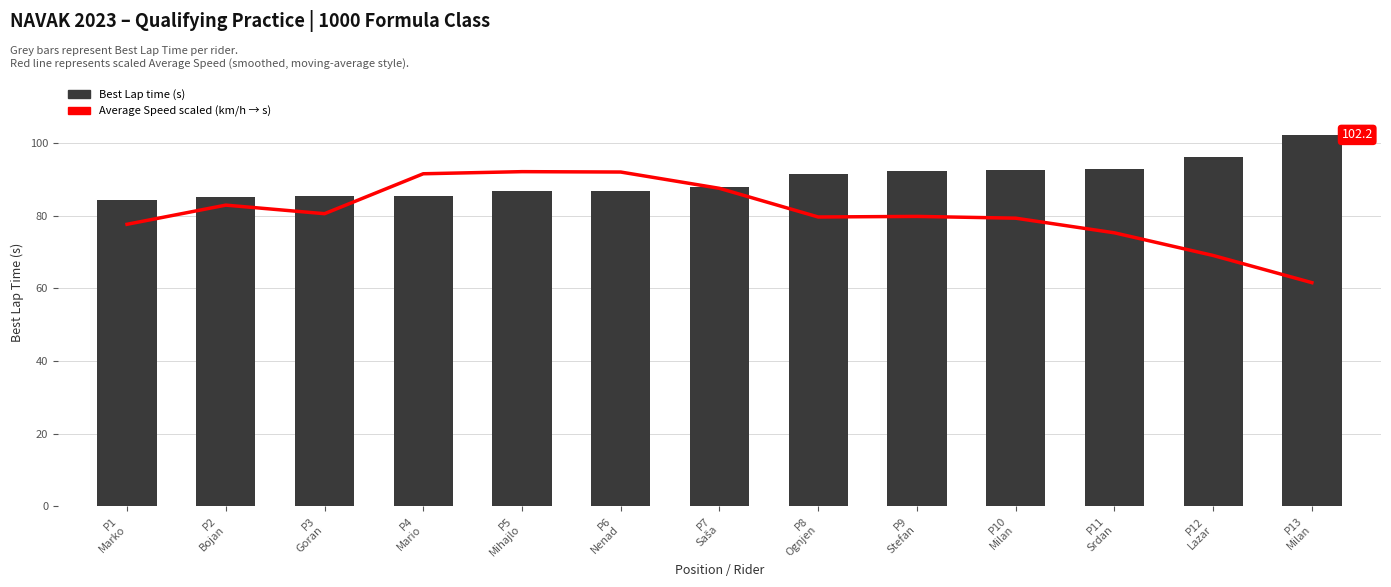

Reading left to right, extract all data points from this chart.

Average Speed (scaled): 77.6	82.9	80.5	91.5	92.1	92.0	87.5	79.6	79.8	79.3	75.3	69.0	61.6
Best Lap time: 84.4	85.1	85.3	85.3	86.7	86.8	87.8	91.3	92.2	92.6	92.8	96.0	102.2